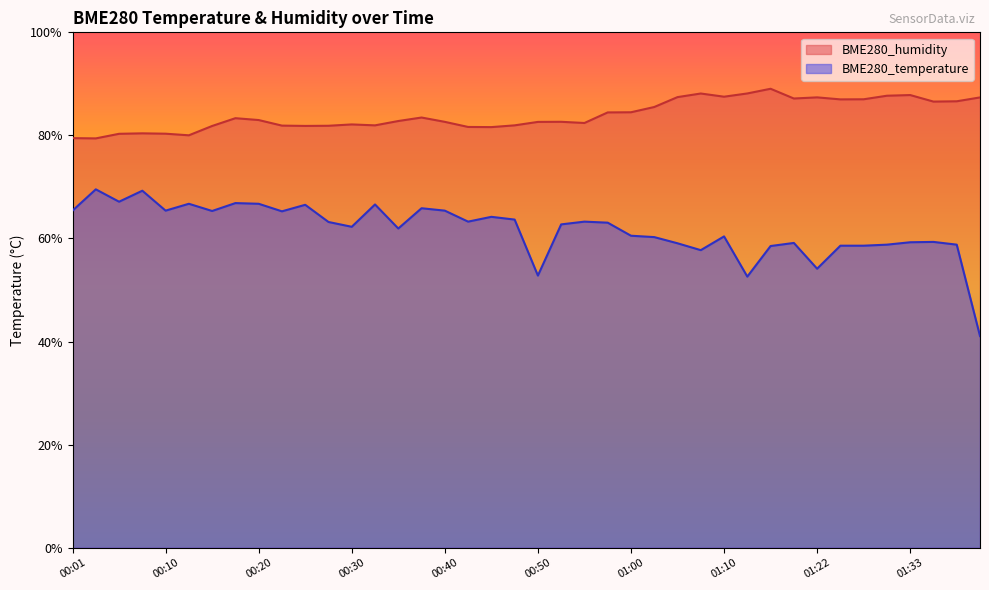

What is the difference between the maximum and minimum values in the BME280_humidity series?

9.6